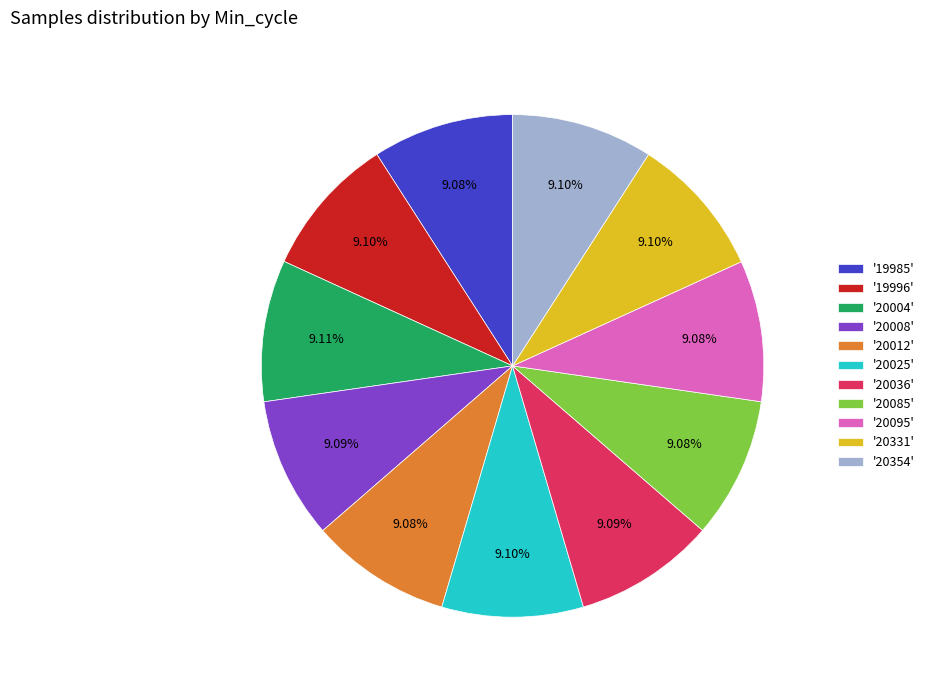

Combined, do '20331' and '20354' account for over 50%?

No